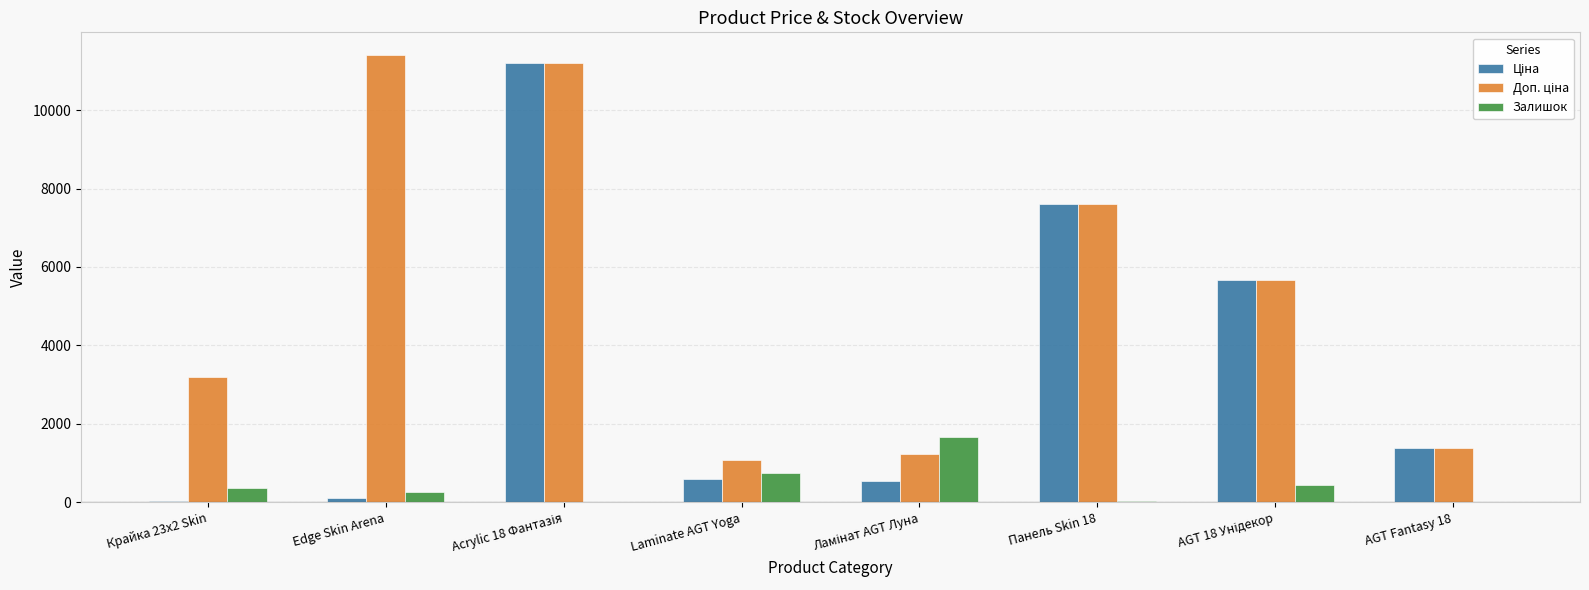

What is the maximum value for Залишок?

1677.0